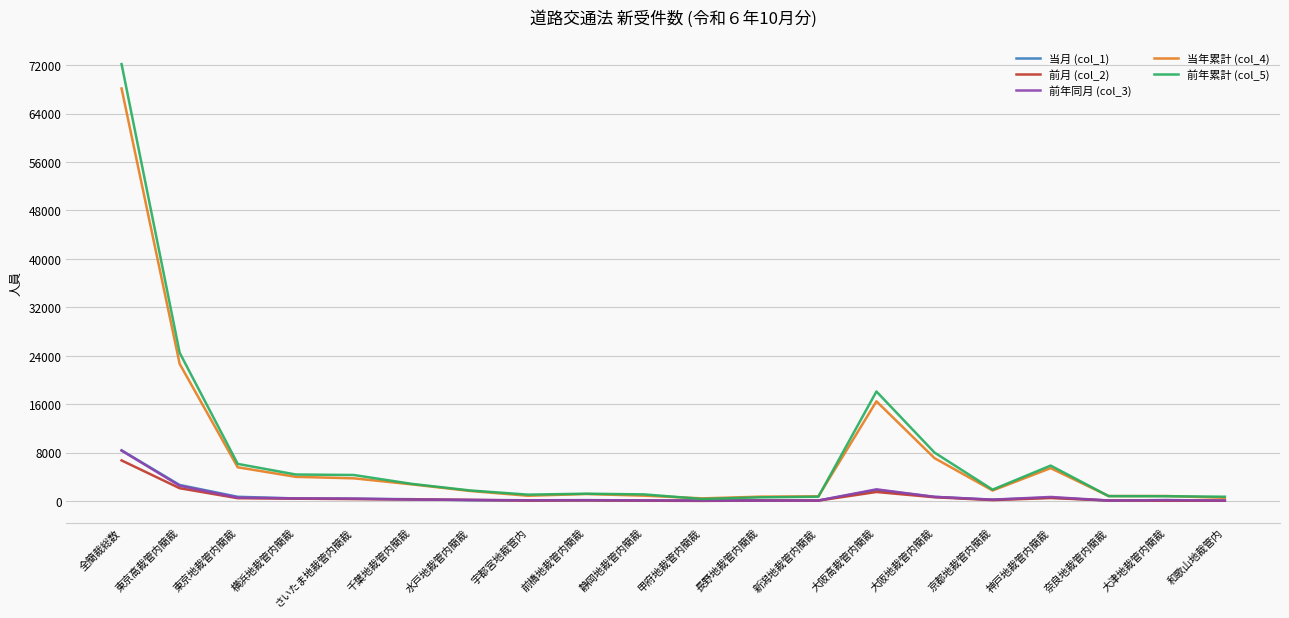

Which series has the largest range (max minus min)?

前年累計 (col_5)